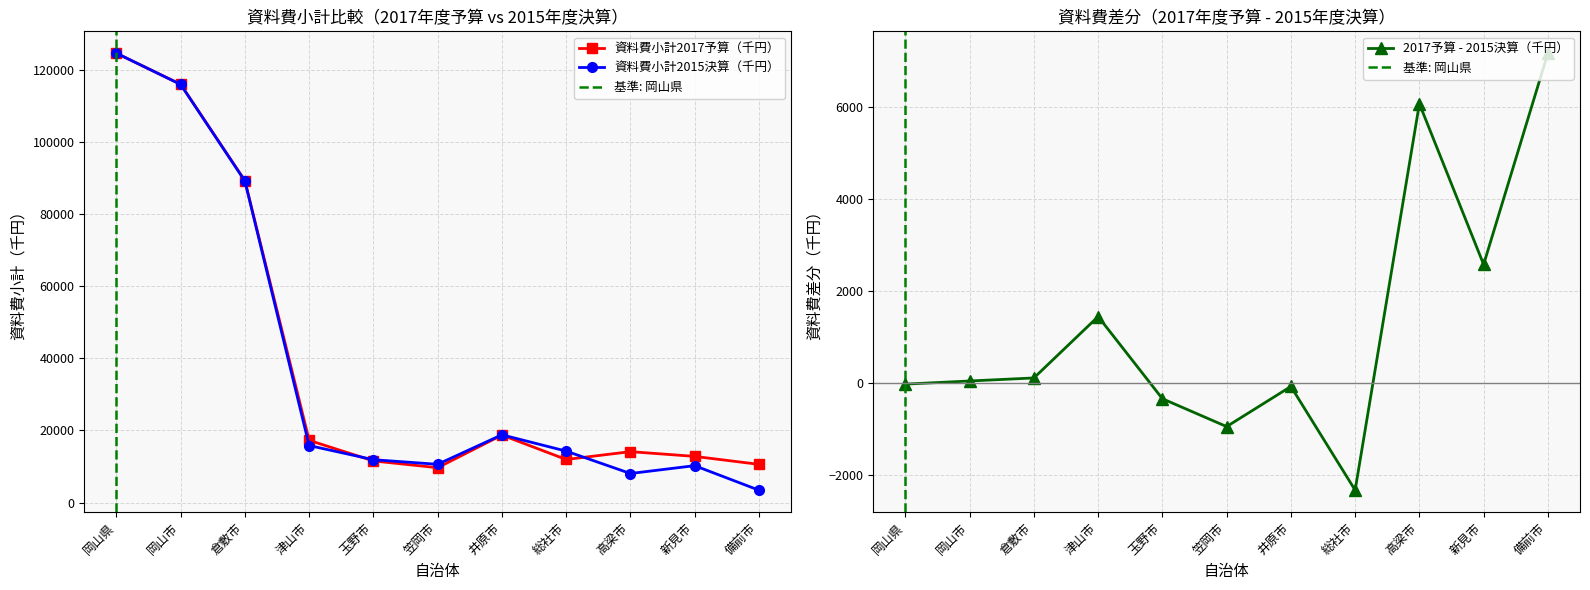

What is the value of the 資料費小計2015決算（千円） point at the 6th from the left?

10602